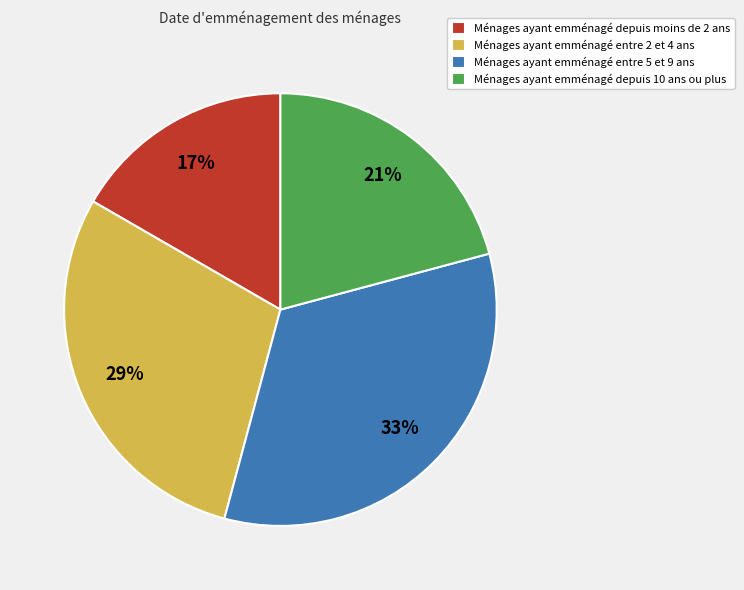

Is the sum of Ménages ayant emménagé entre 5 et 9 ans and Ménages ayant emménagé entre 2 et 4 ans greater than half?

Yes